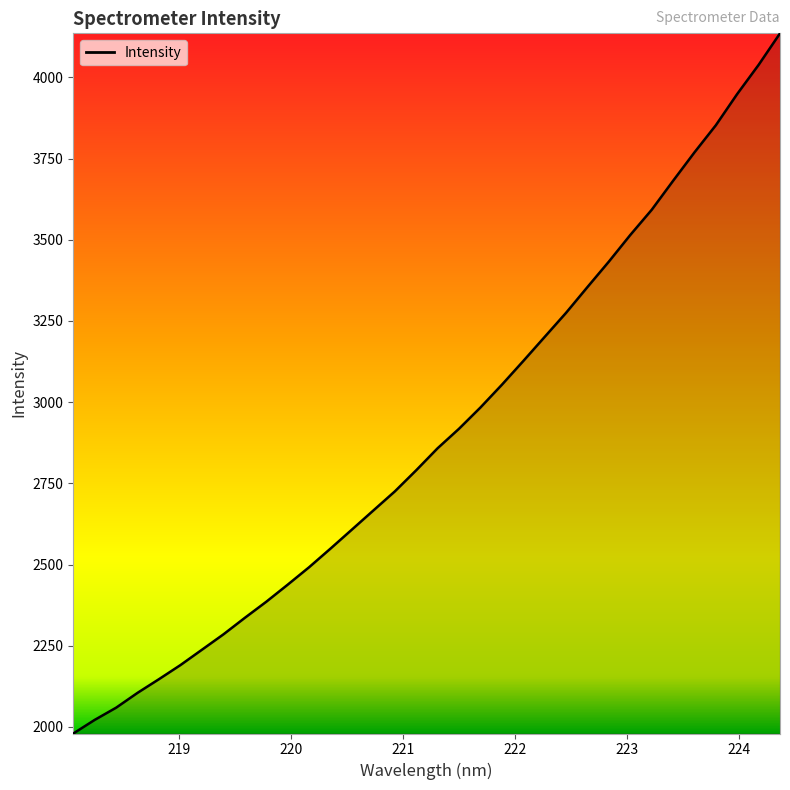

What is the maximum value shown in the chart?

4135.6